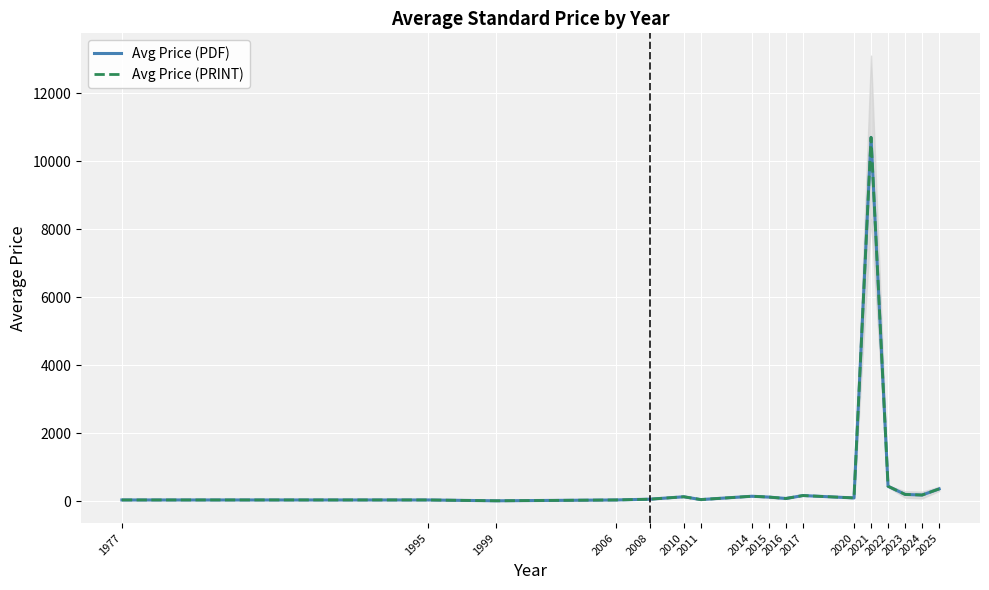

Is the value of Avg Price (PDF) at 2021 greater than the value of Avg Price (PRINT) at 1977?

Yes